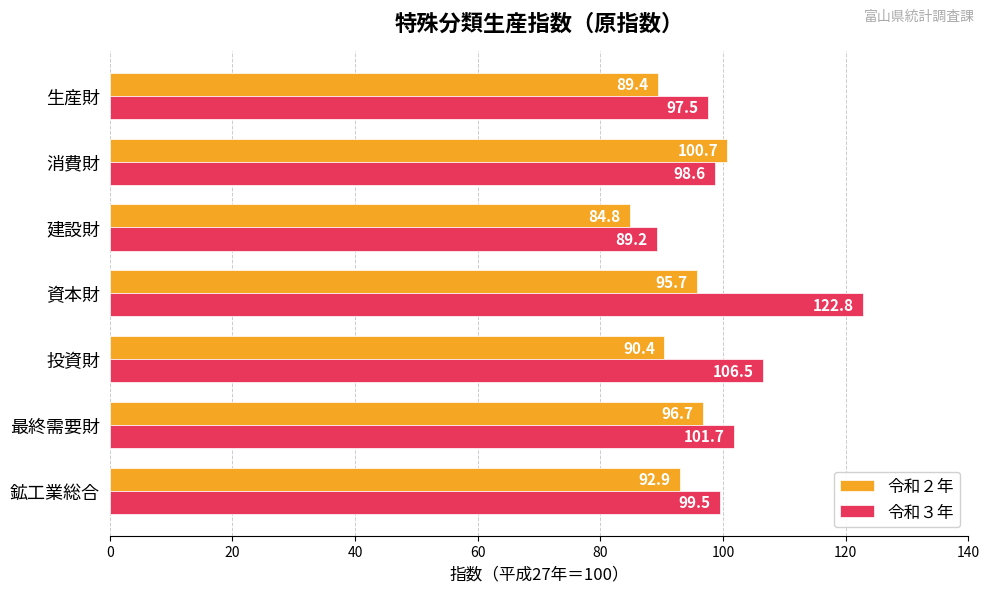

Which series has the largest total across all categories?

令和３年